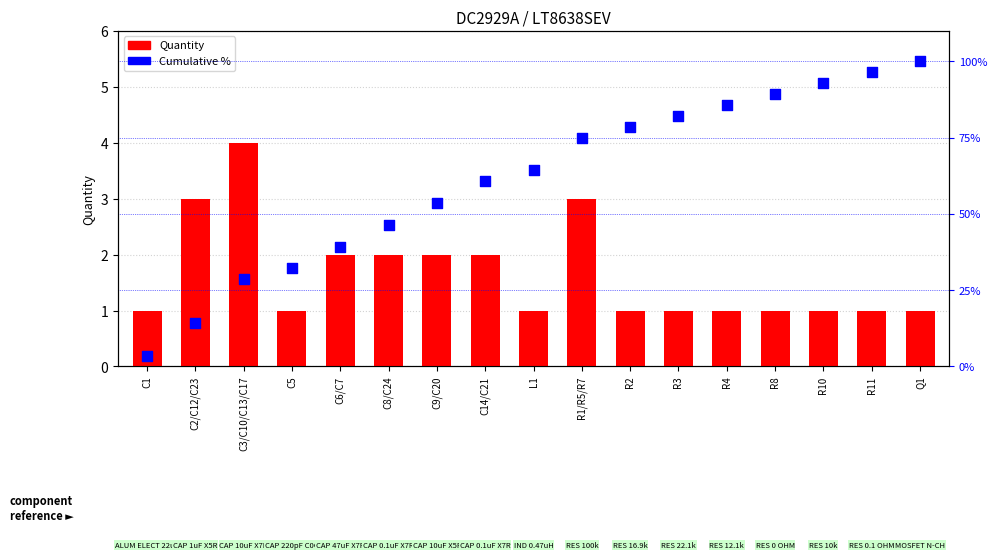

Which series has the largest total across all categories?

Cumulative %